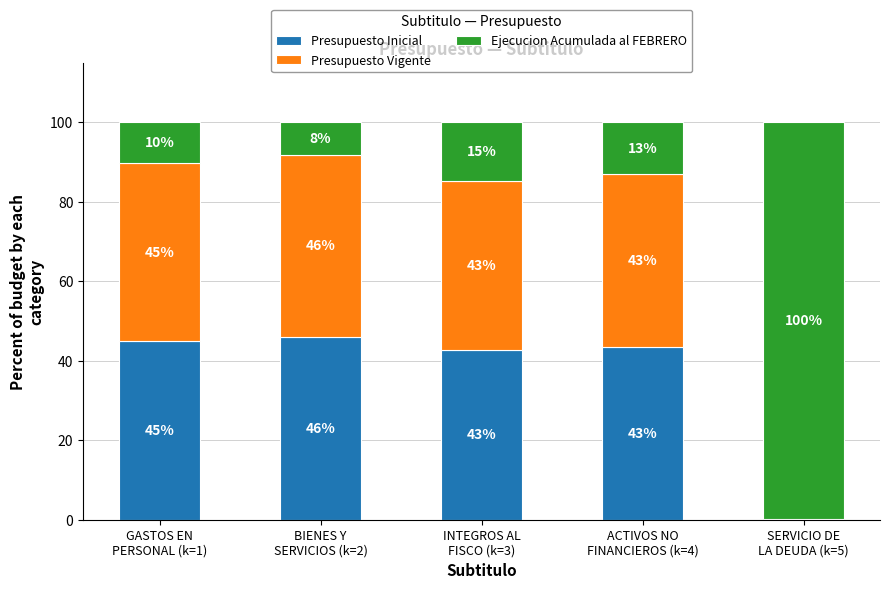

Which has a higher value, GASTOS EN
PERSONAL (k=1) or BIENES Y
SERVICIOS (k=2)?

BIENES Y
SERVICIOS (k=2)